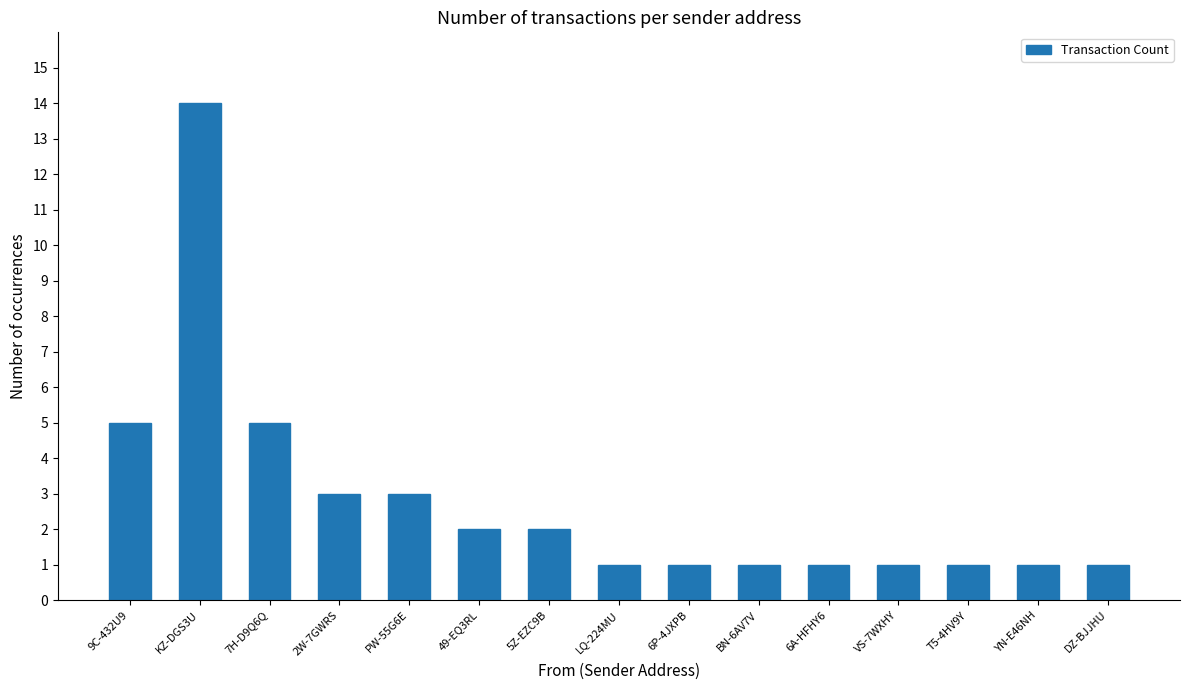

Are the bars grouped side by side (vs. stacked)?

No